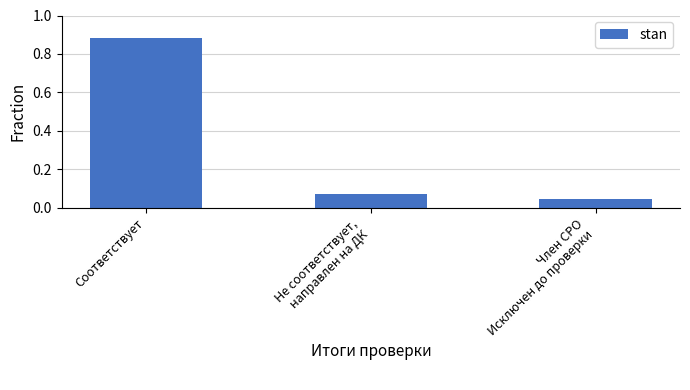

How many series are shown in this chart?

1